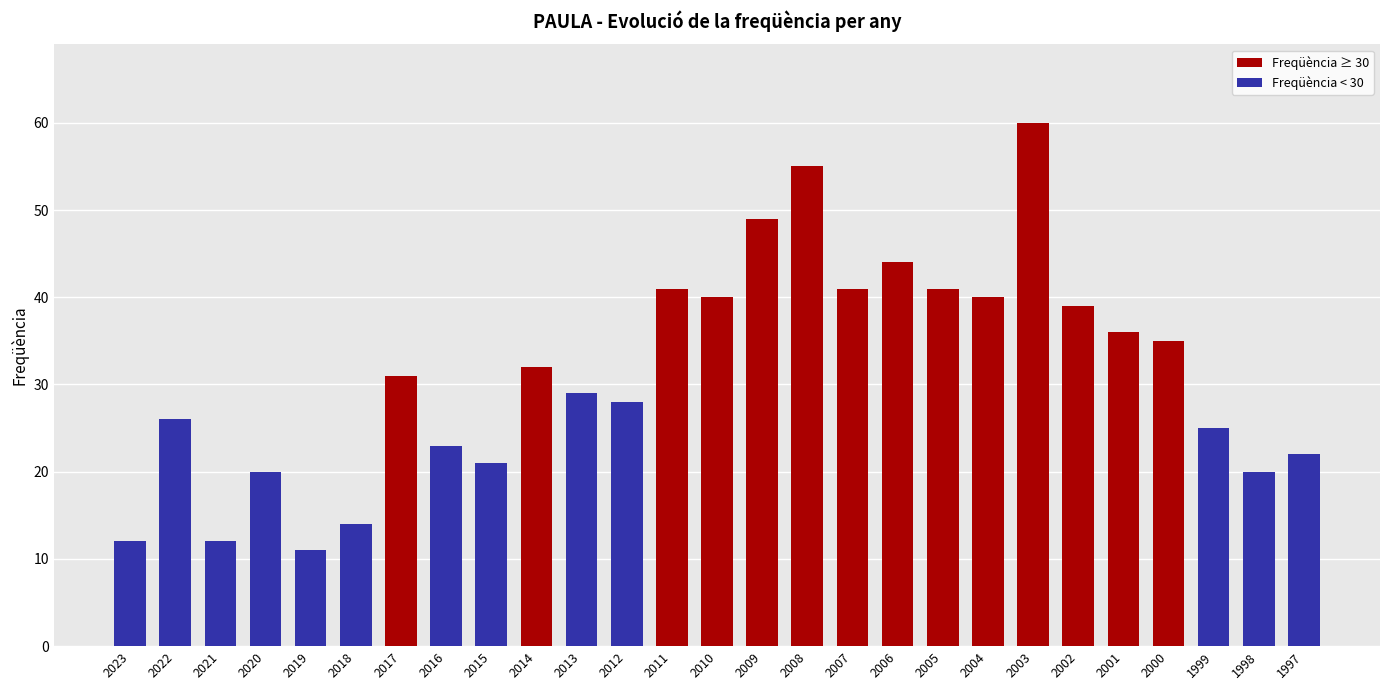

What is the value of the 27th bar from the left?

22